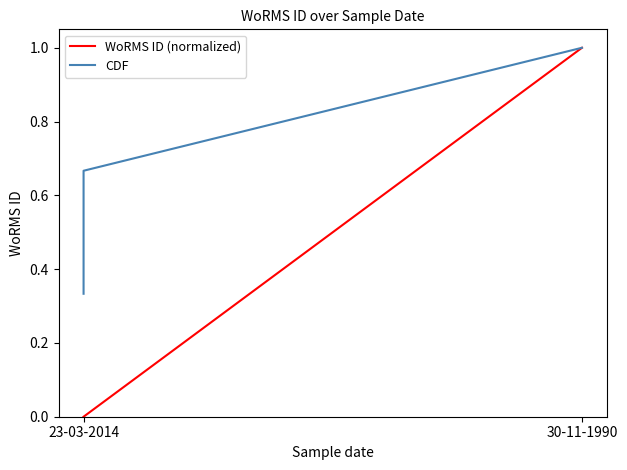

What position from the left is 30-11-1990?

2